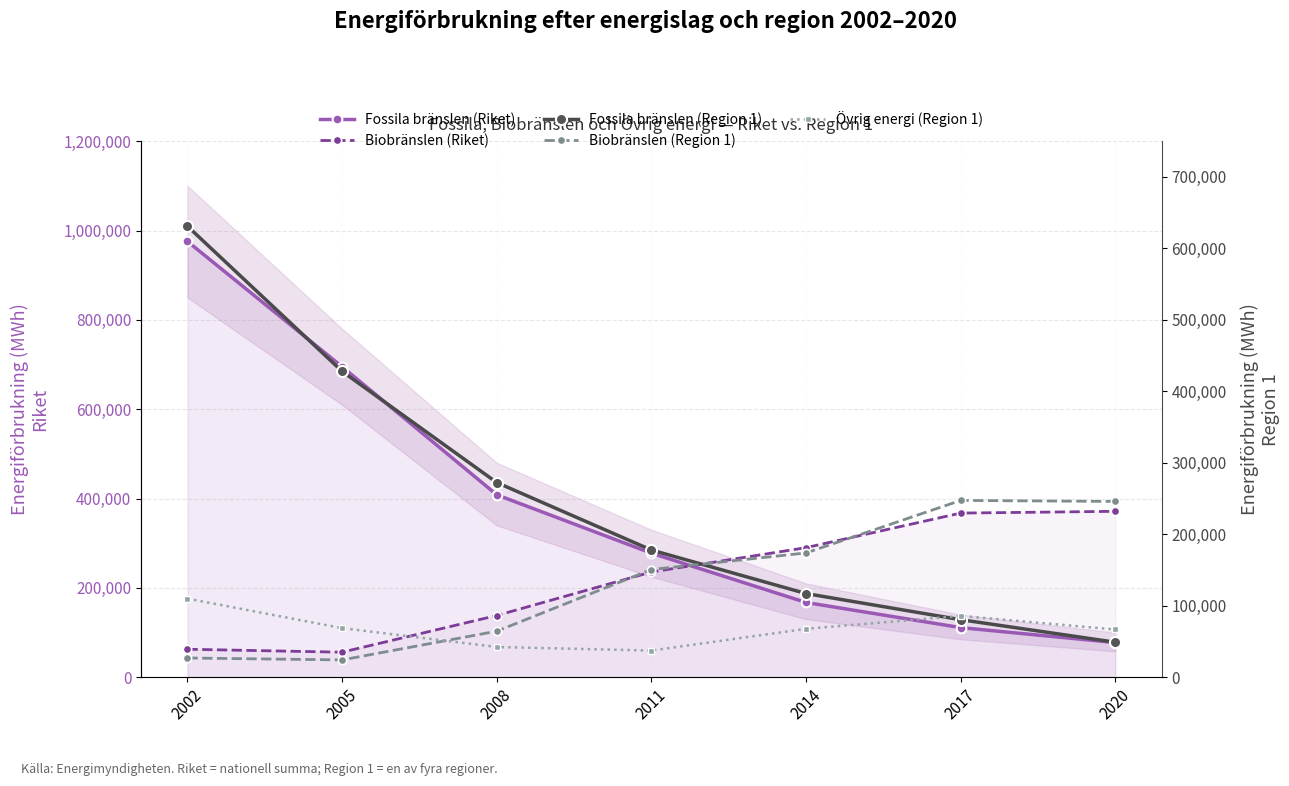

What is the value of the Övrig energi (Region 1) point at the 5th from the left?

67686.0